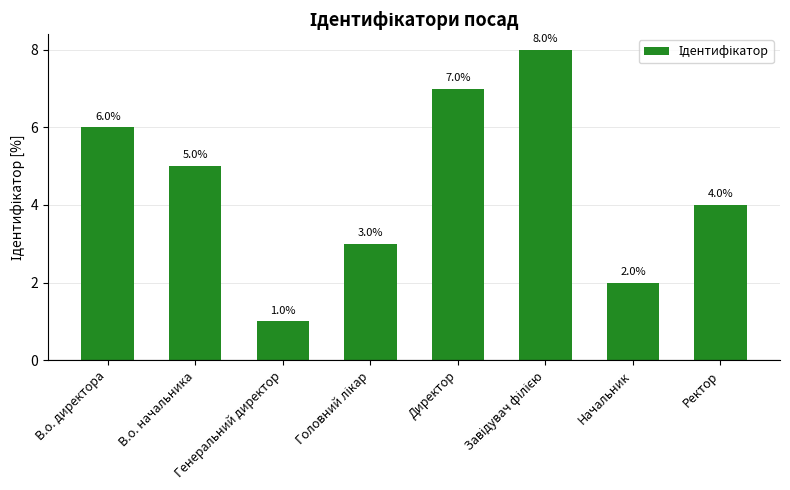

What is the value of the 8th bar from the left?

4